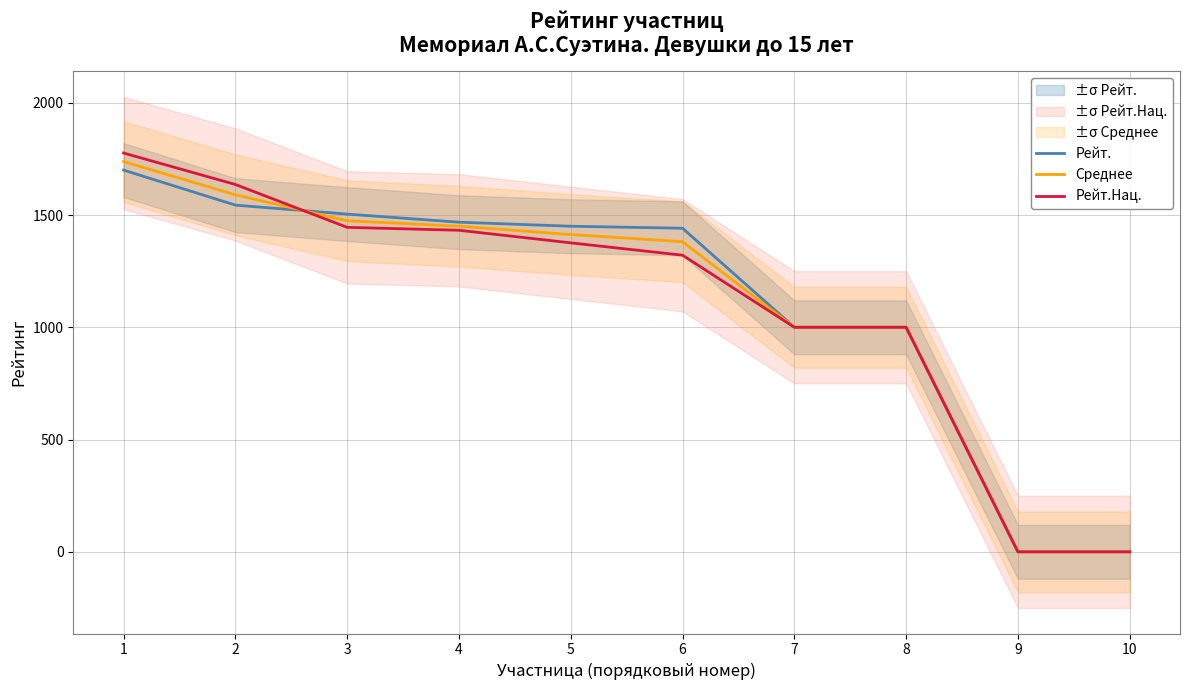

The Рейт.Нац. series shows 1000.0 at 8. True or false?

True